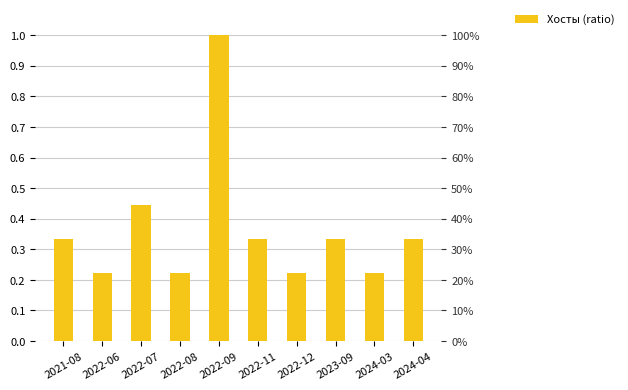

How many bars are there in total?

10